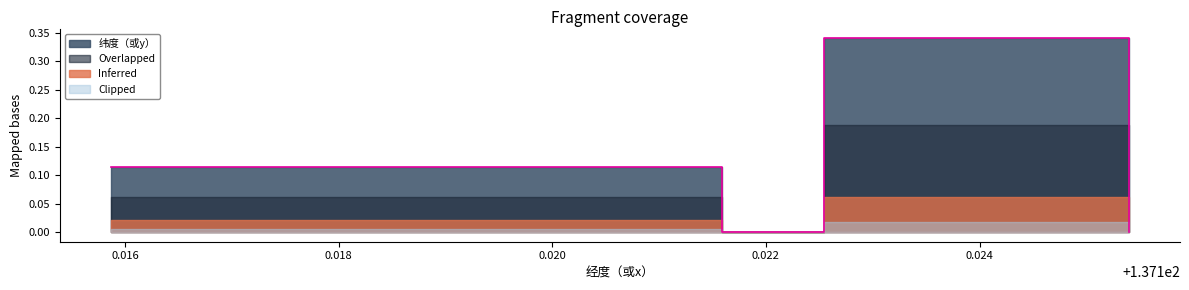

How many data points are above 0?

6